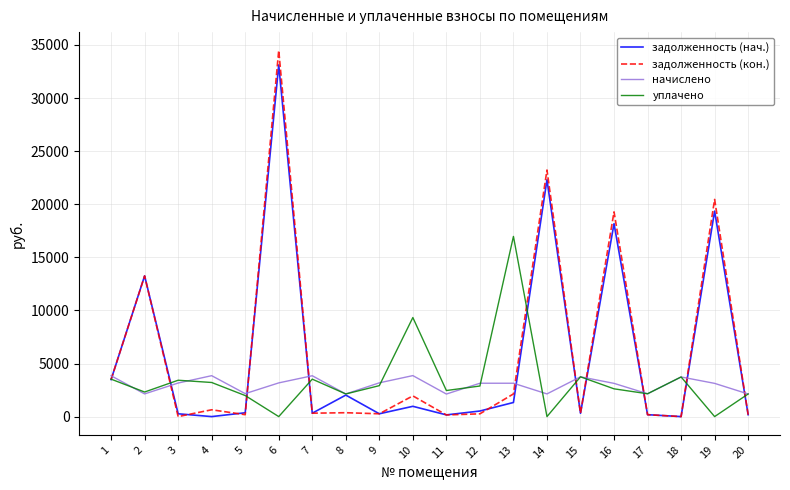

How many interior local valleys does the начислено series have?

6